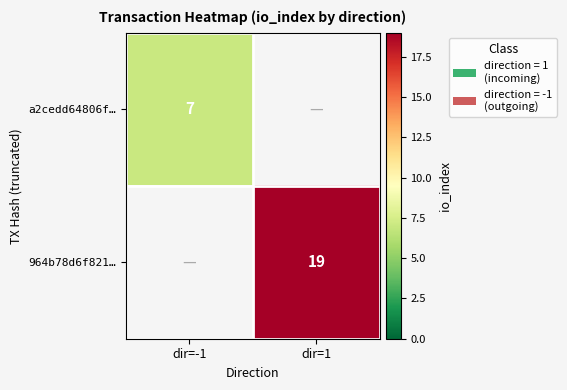

Is it true that 964b78d6f821… equals 19 at dir=1?

True